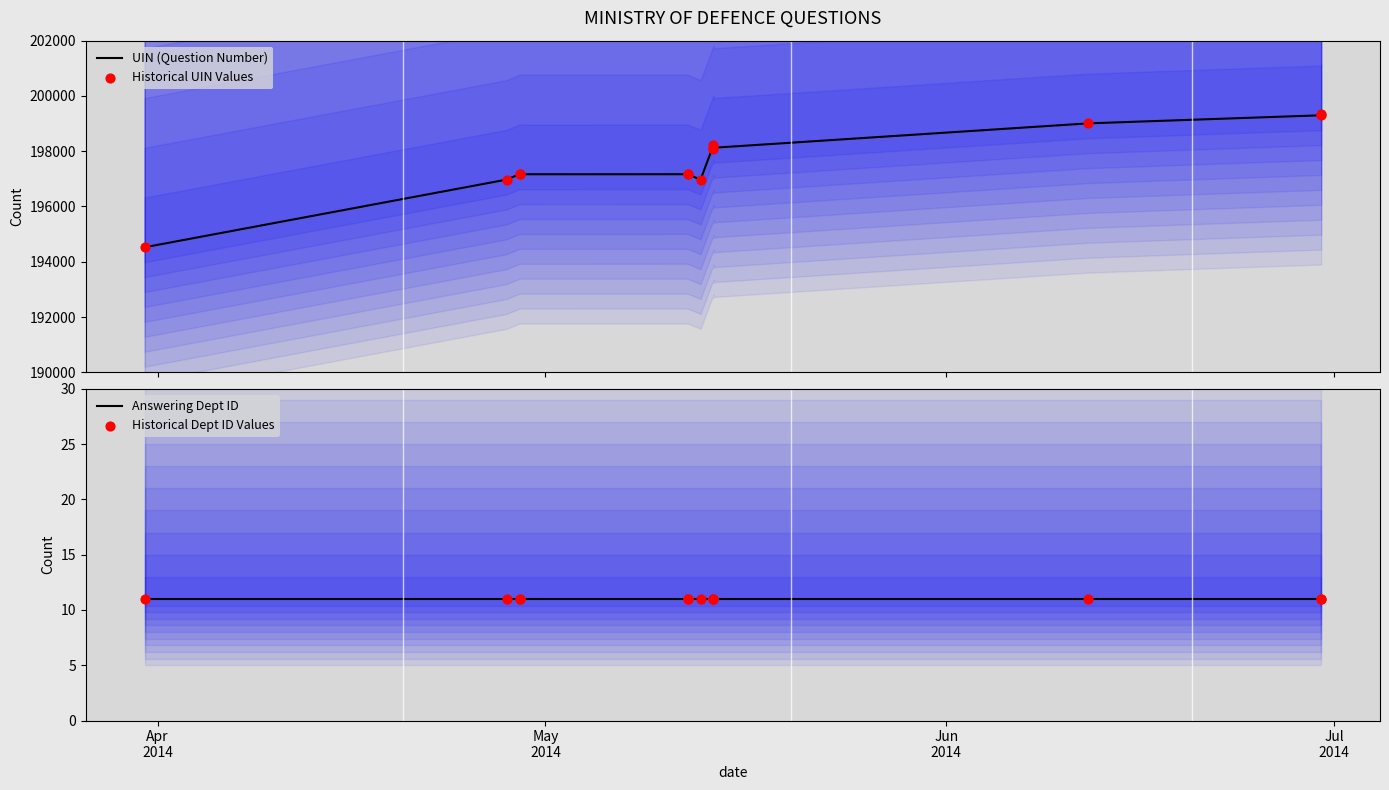

Which series contains the lowest Y value?

Answering Dept ID